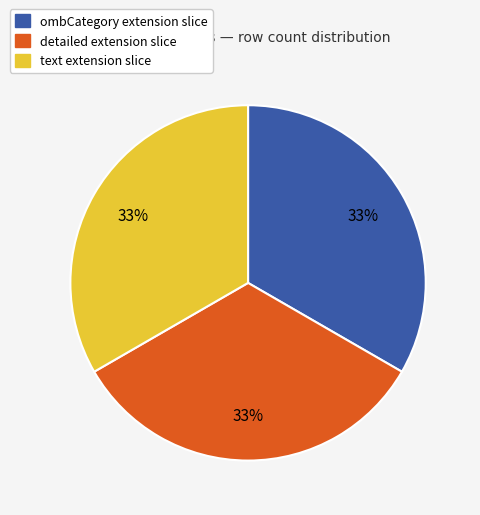

Is there a majority slice in this chart?

No